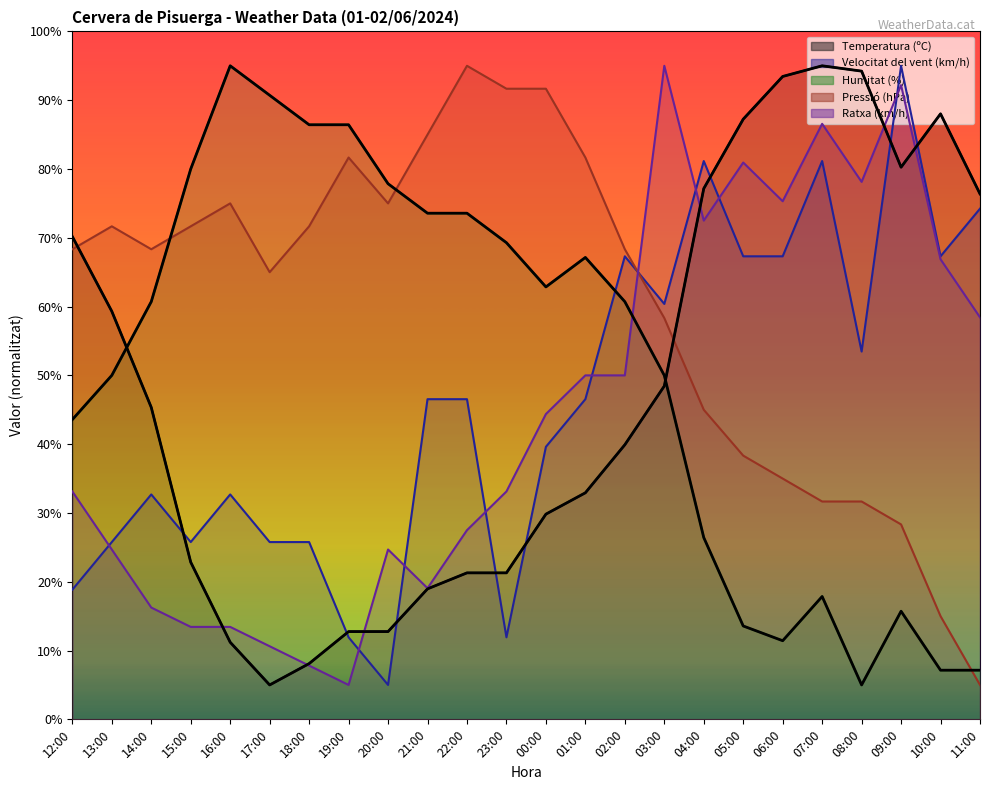

What is the total value across all series at 04:00?

302.2